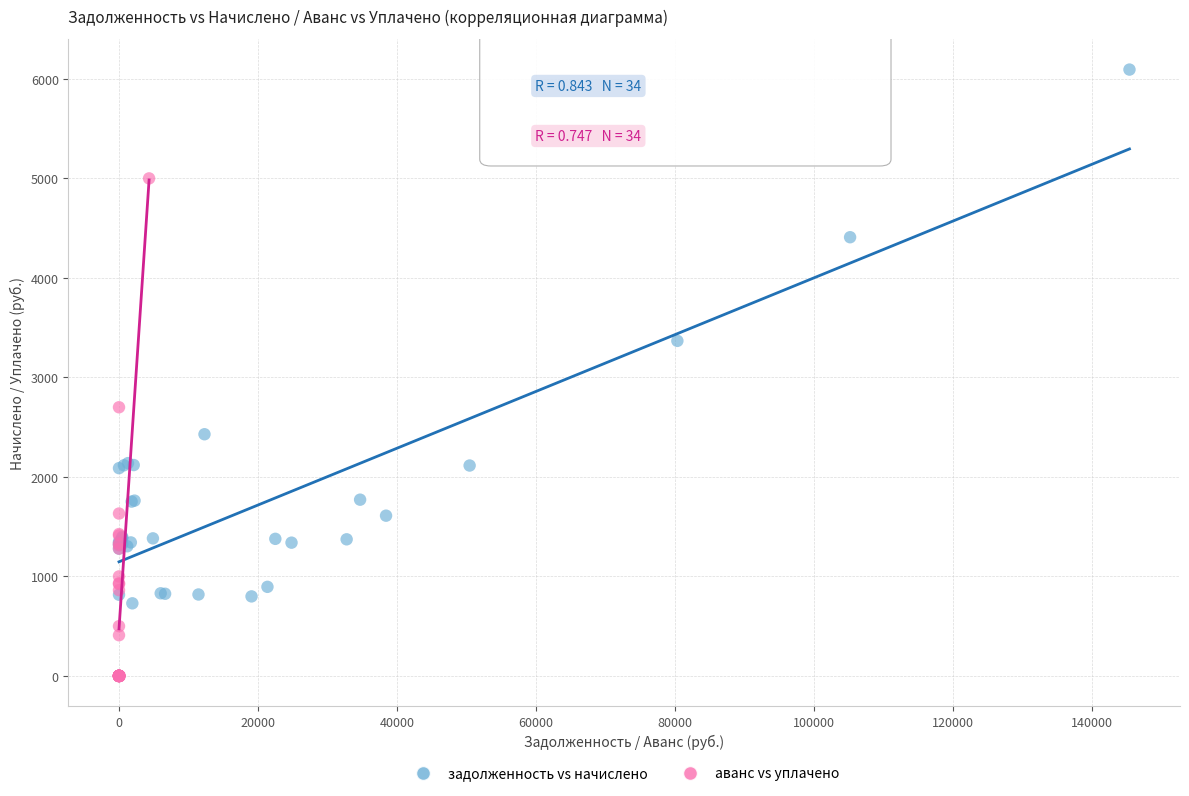

Which series has the widest spread of Y values?

задолженность vs начислено